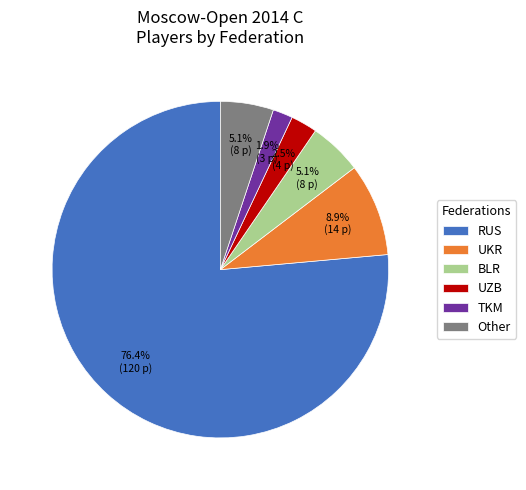

How many slices are in this pie chart?

6